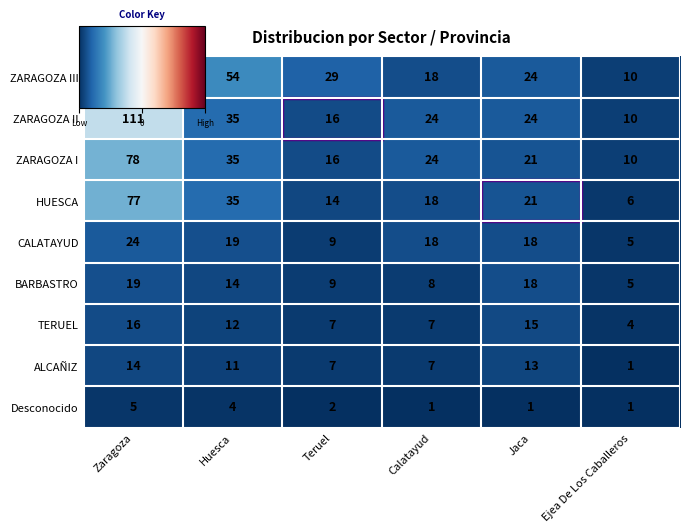

Is it true that BARBASTRO equals 29 at Jaca?

False